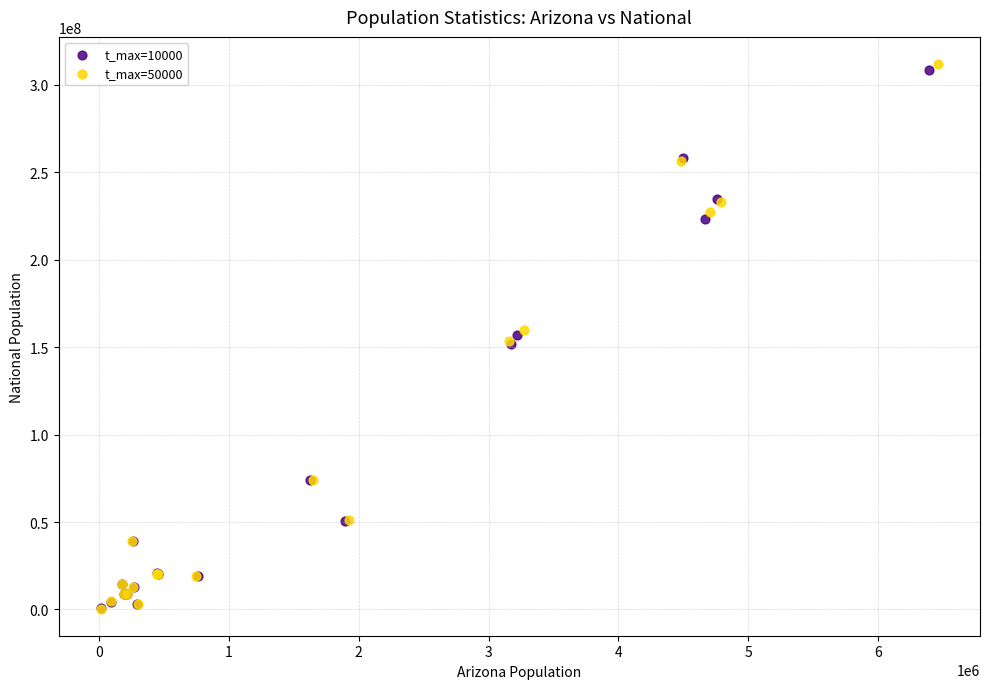

Which series contains the highest Y value?

t_max=50000